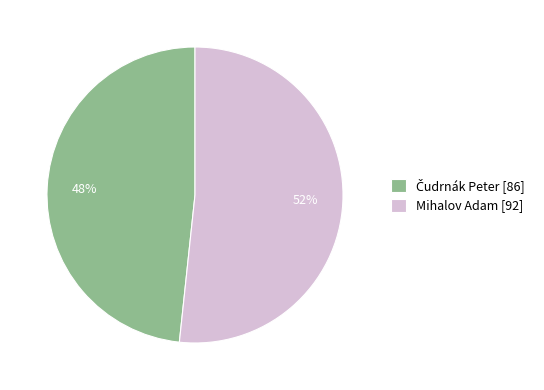

To the nearest percent, what is the average slice percentage?

50%